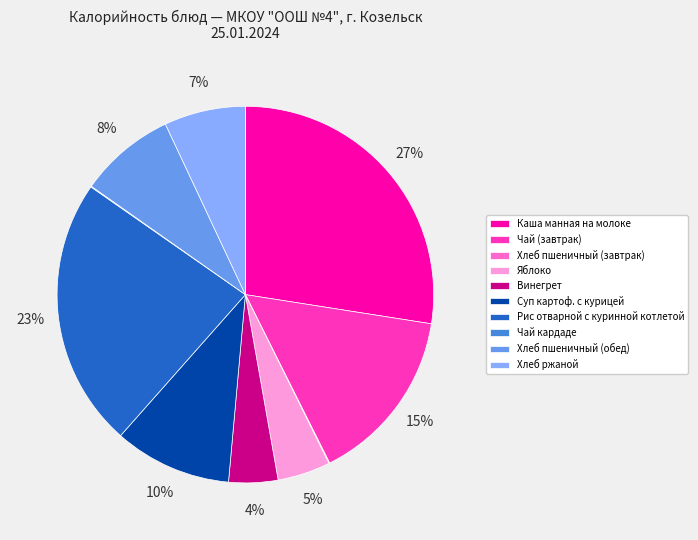

Is it true that Яблоко is 13% of the pie?

False